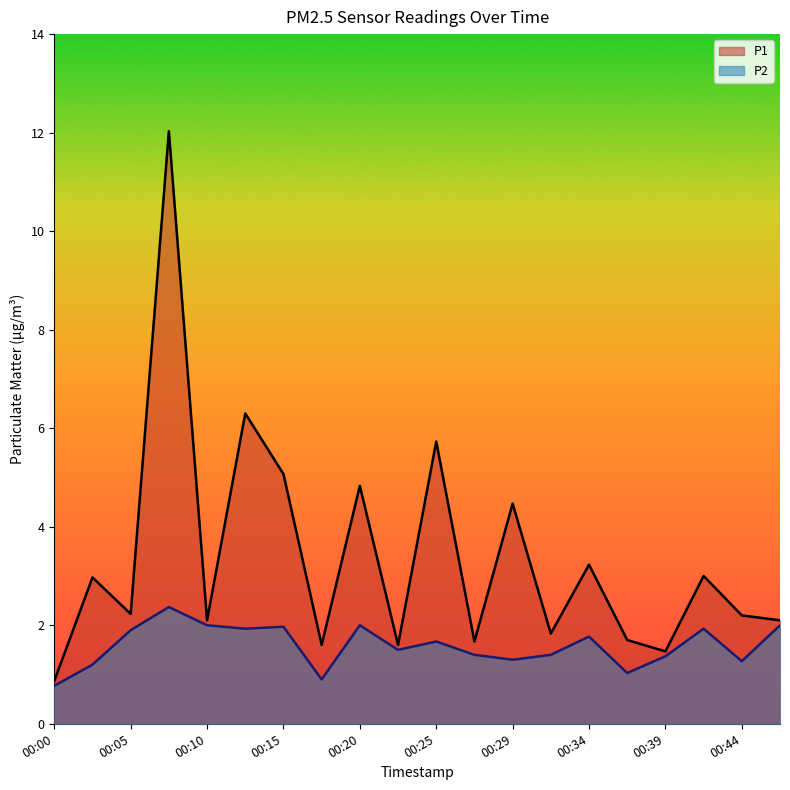

What is the difference between the highest and lowest values at 00:02?

1.8